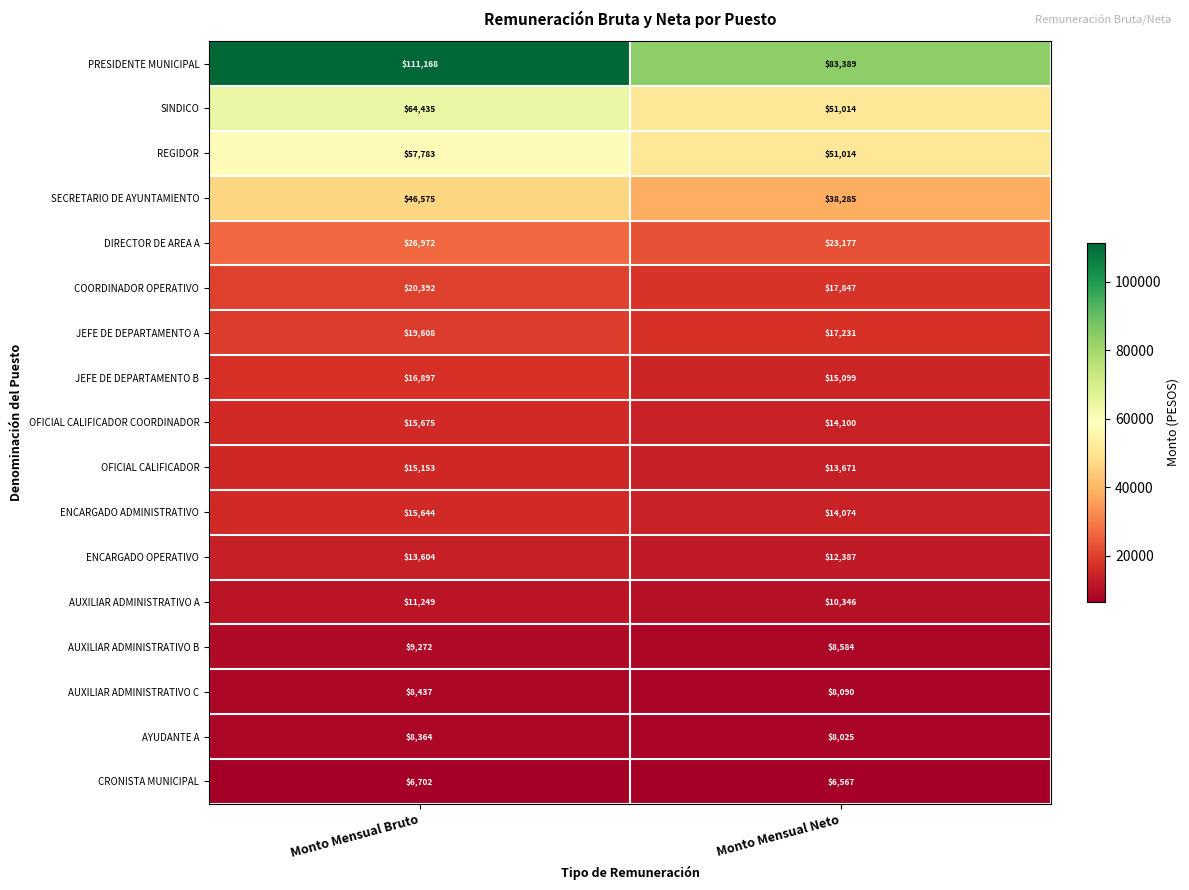

At which label is SINDICO closest to 57724?

Monto Mensual Neto